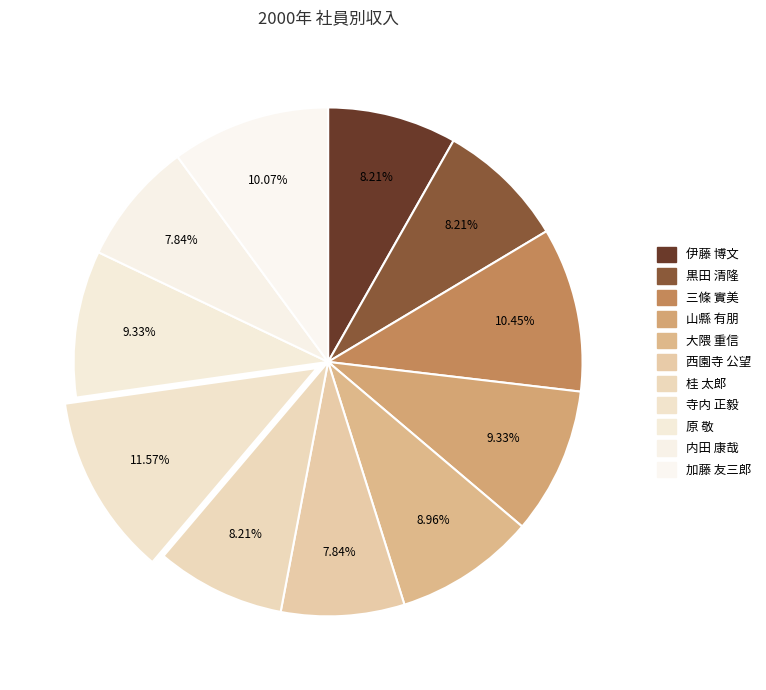

To the nearest percent, what percentage of the pie is 西園寺 公望?

8%